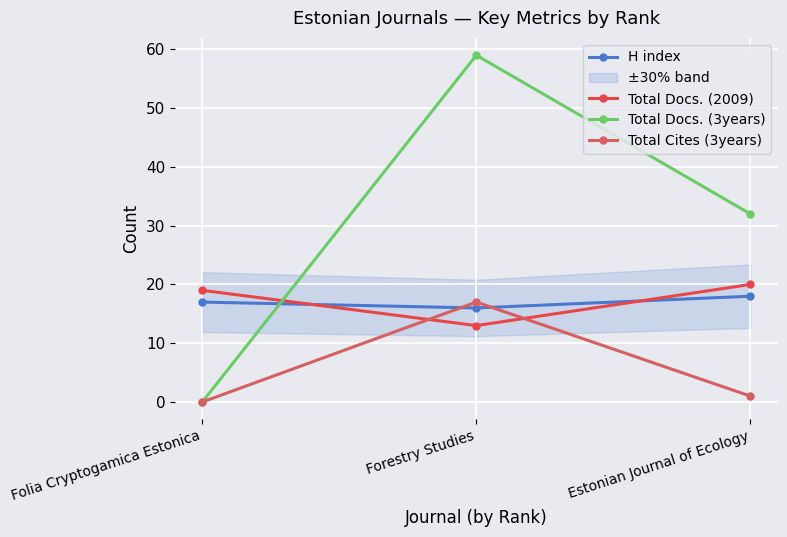

Is it true that Total Docs. (3years) equals 0 at Folia Cryptogamica Estonica?

True